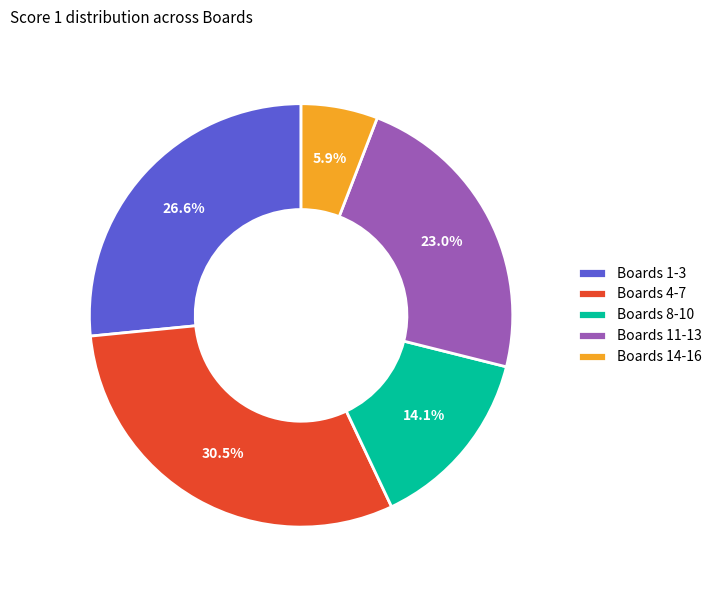

To the nearest percent, what is the difference between the largest and smallest slice percentages?

25%